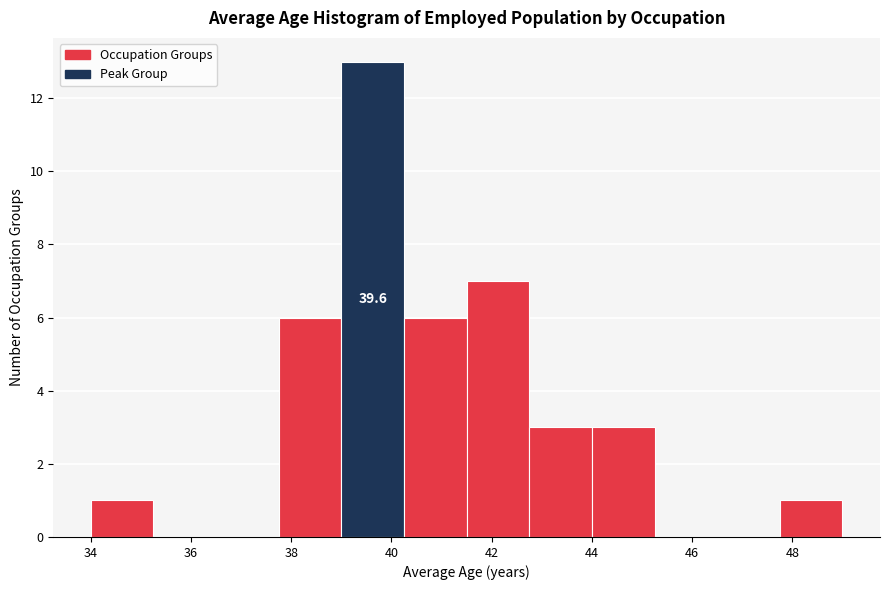

Over which range of the x-axis is the bar tallest?

39.00 to 40.25